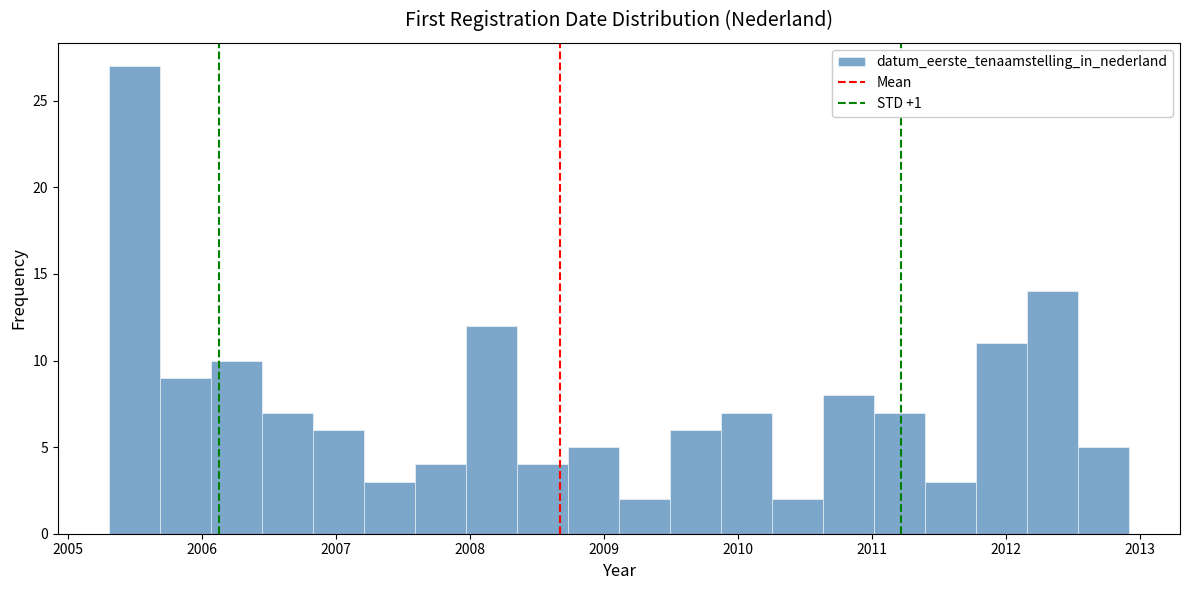

Read against the x-axis, roughly where is the centre of the tallest bar?

2005.5